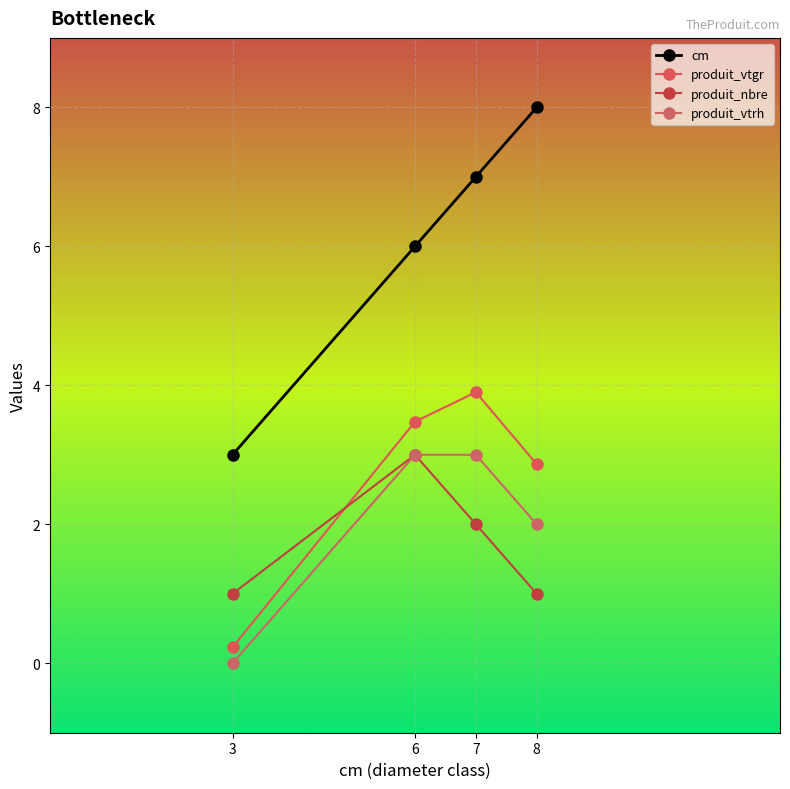

Reading left to right, extract all data points from this chart.

cm: 3=3.0	6=6.0	7=7.0	8=8.0
produit_vtgr: 3=0.2	6=3.5	7=3.9	8=2.9
produit_nbre: 3=1.0	6=3.0	7=2.0	8=1.0
produit_vtrh: 3=0.0	6=3.0	7=3.0	8=2.0